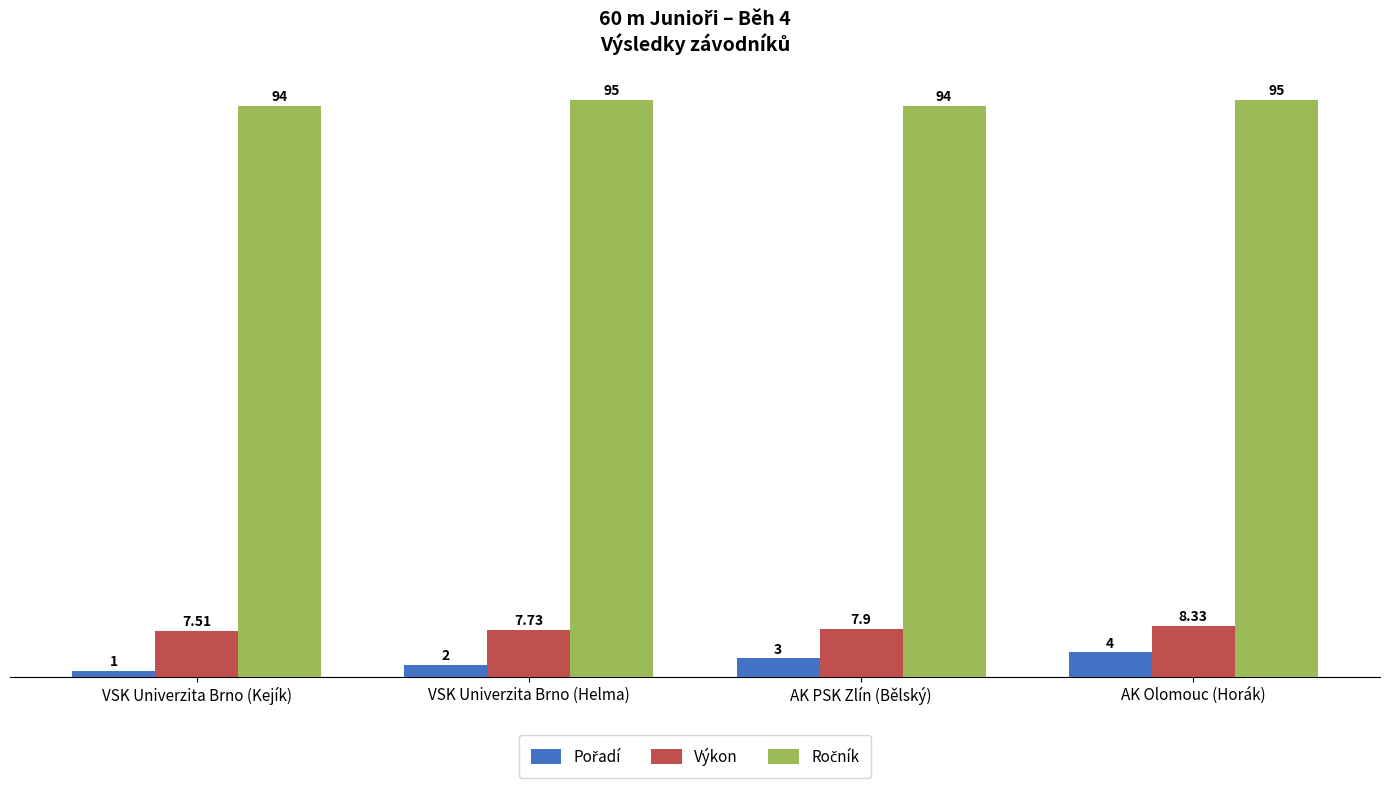

What is the difference between the highest and lowest values at AK Olomouc (Horák)?

91.0